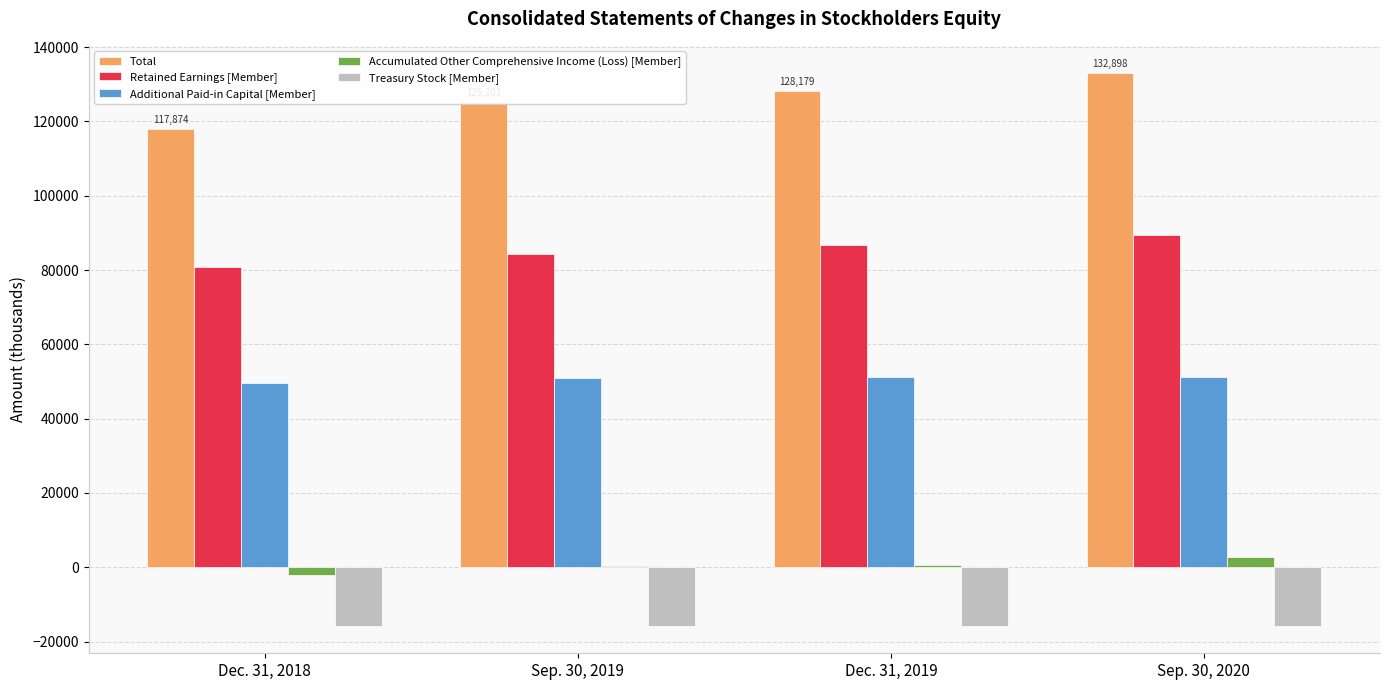

Is the value of Retained Earnings [Member] at Sep. 30, 2020 greater than the value of Additional Paid-in Capital [Member] at Dec. 31, 2019?

Yes